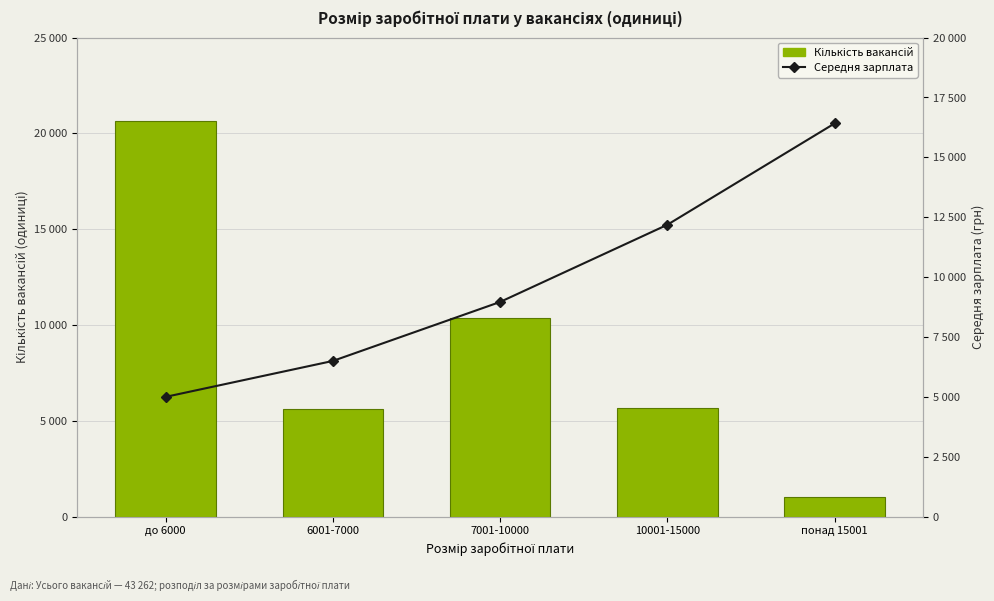

What are all the series names shown in the legend?

Кількість вакансій, Середня зарплата